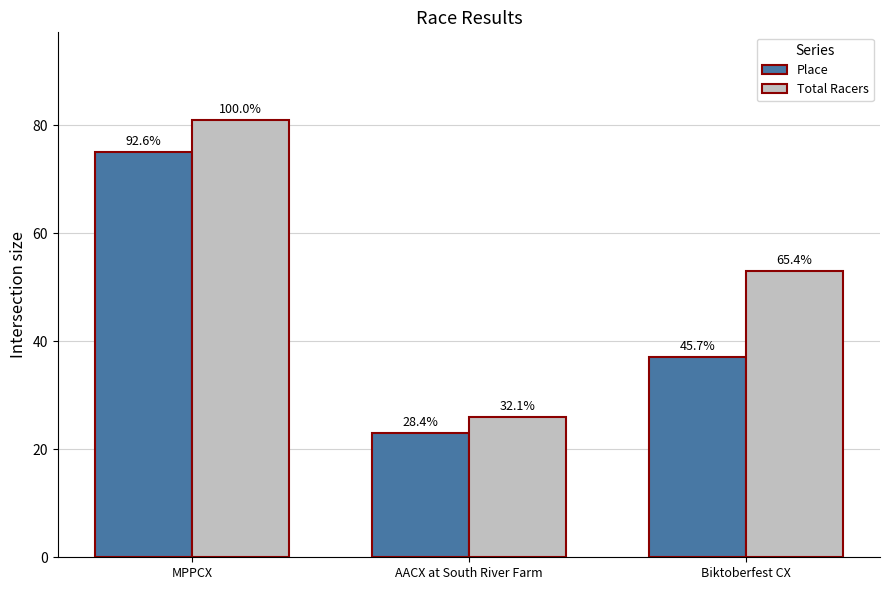

Reading left to right, transcribe all the data shown in this chart.

Place: 75	23	37
Total Racers: 81	26	53